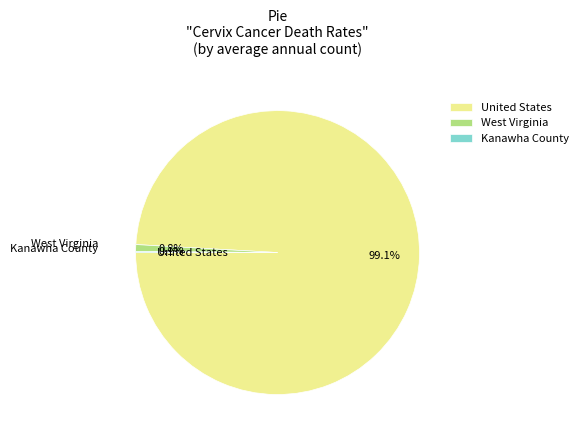

Which slice is the largest?

United States